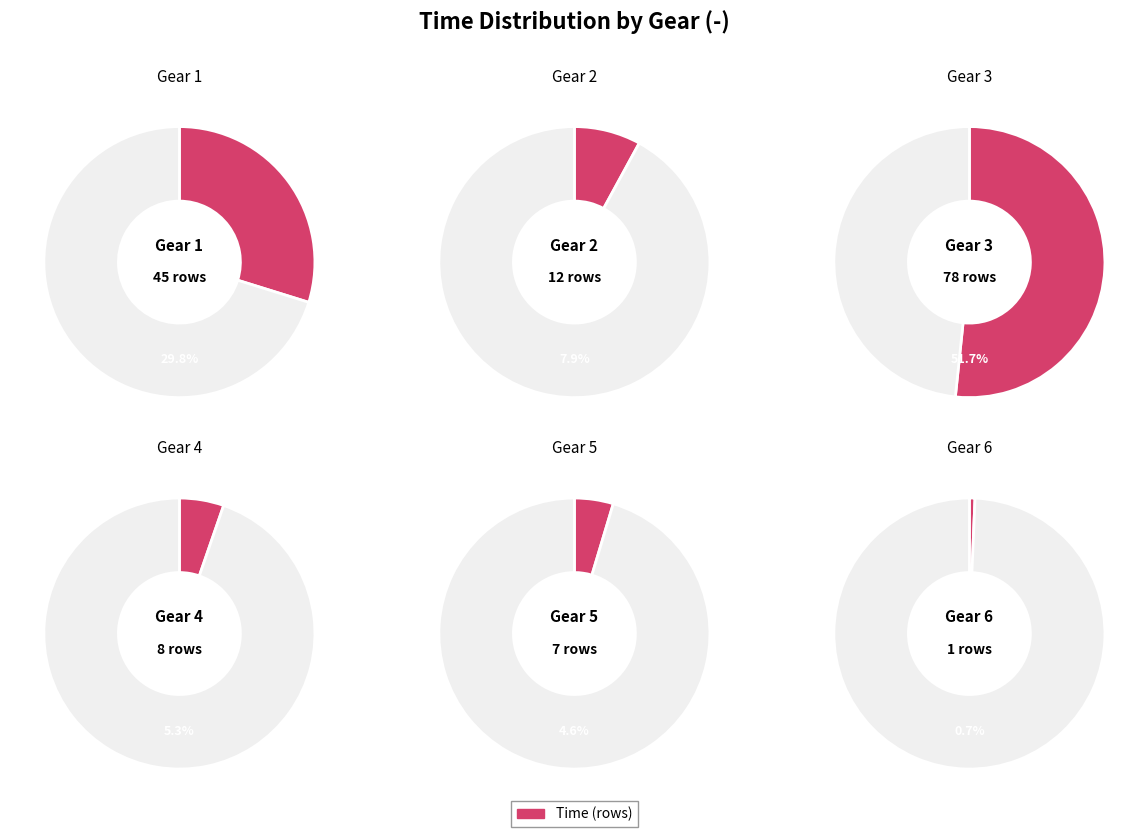

To the nearest percent, what is the difference between the 4 and 2 slice percentages?

3%